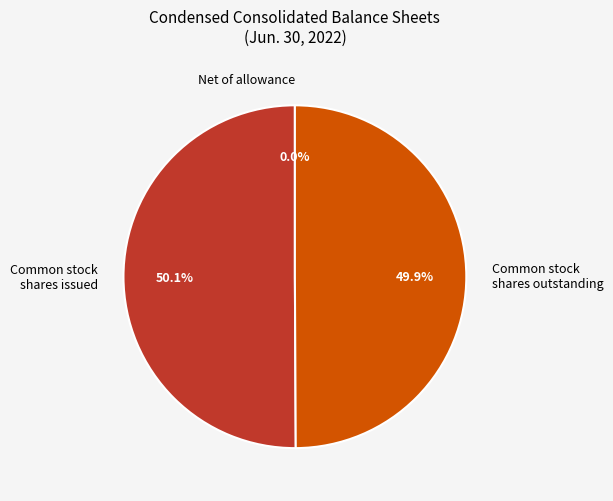

To the nearest percent, what is the difference between the Net of allowance and Common stock, shares outstanding slice percentages?

50%